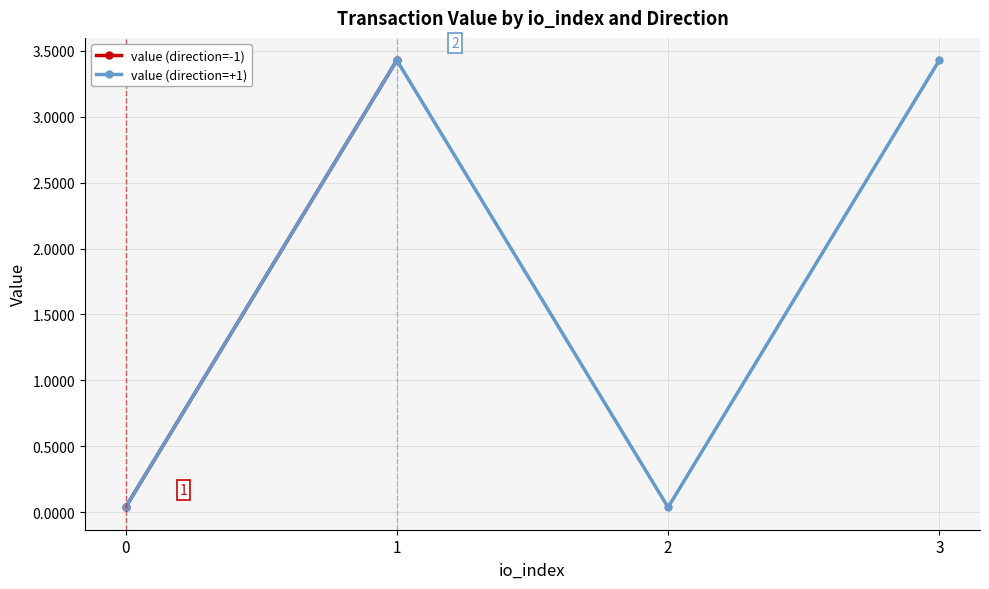

Which series has the largest range (max minus min)?

value (direction=-1)